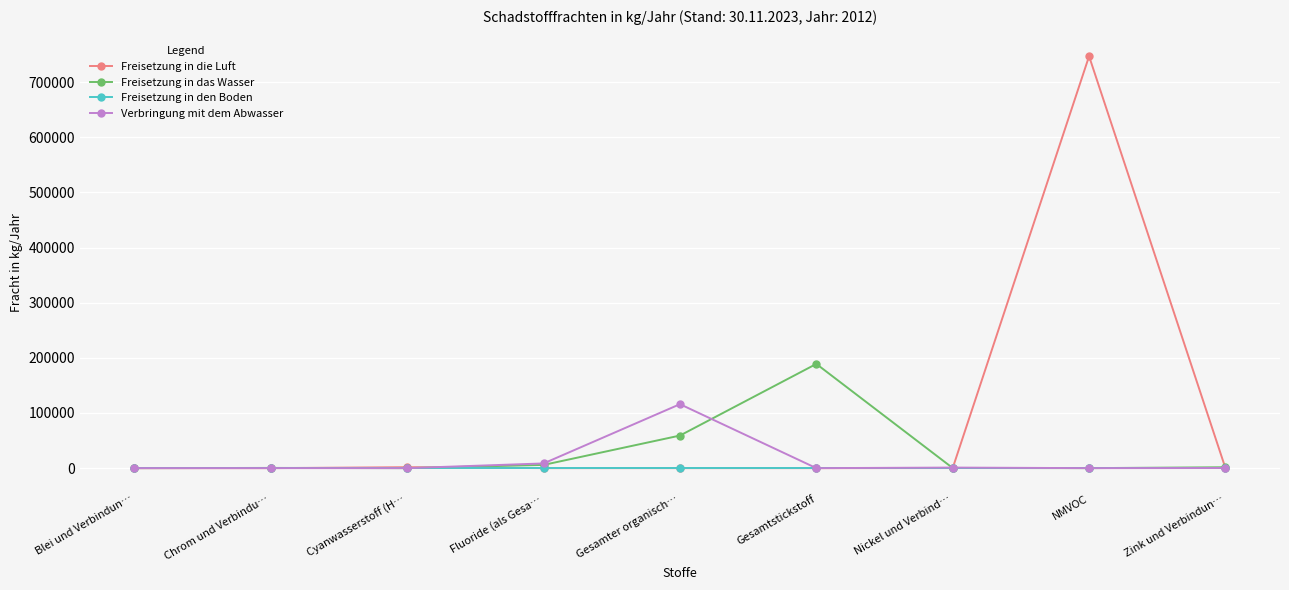

List the series in order of their peak value, highest first.

Freisetzung in die Luft, Freisetzung in das Wasser, Verbringung mit dem Abwasser, Freisetzung in den Boden